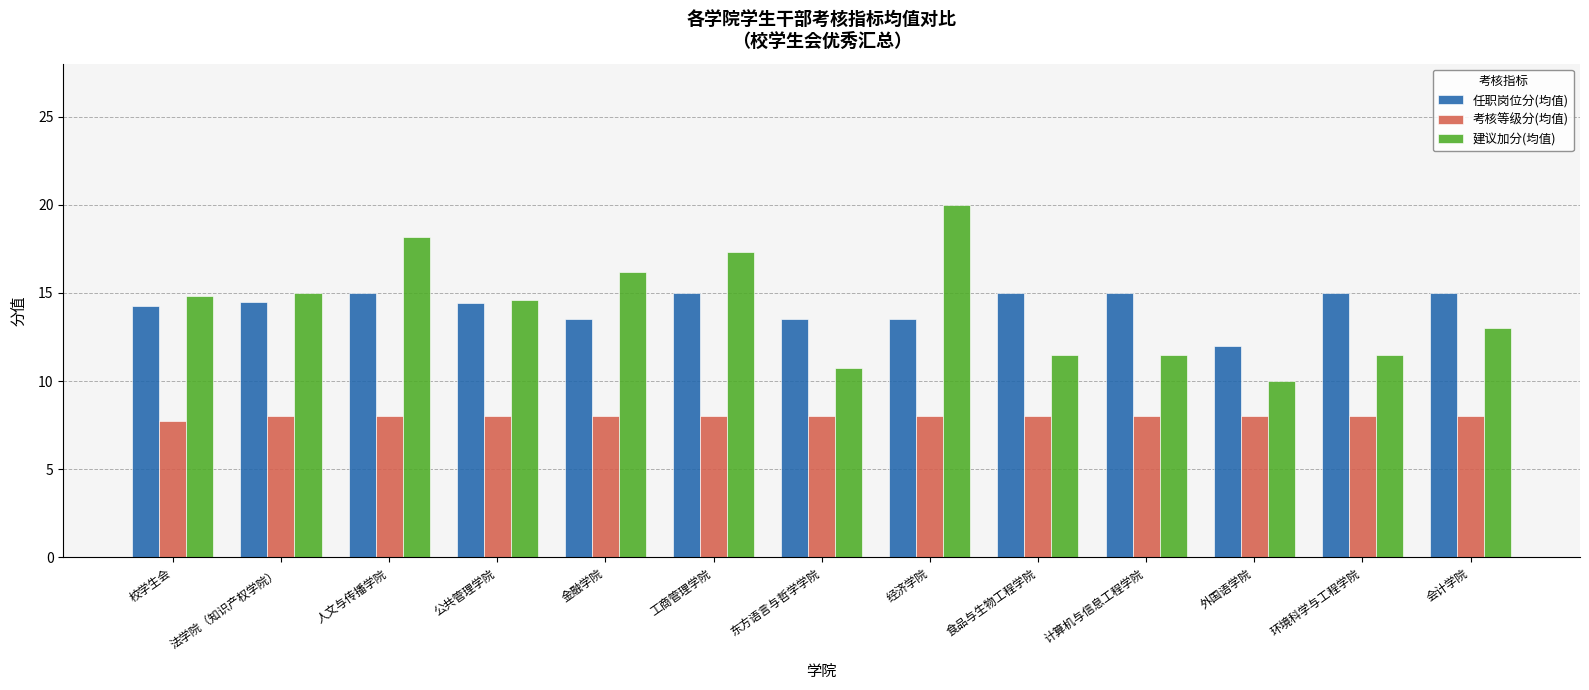

What is the total value across all series at 外国语学院?

30.0